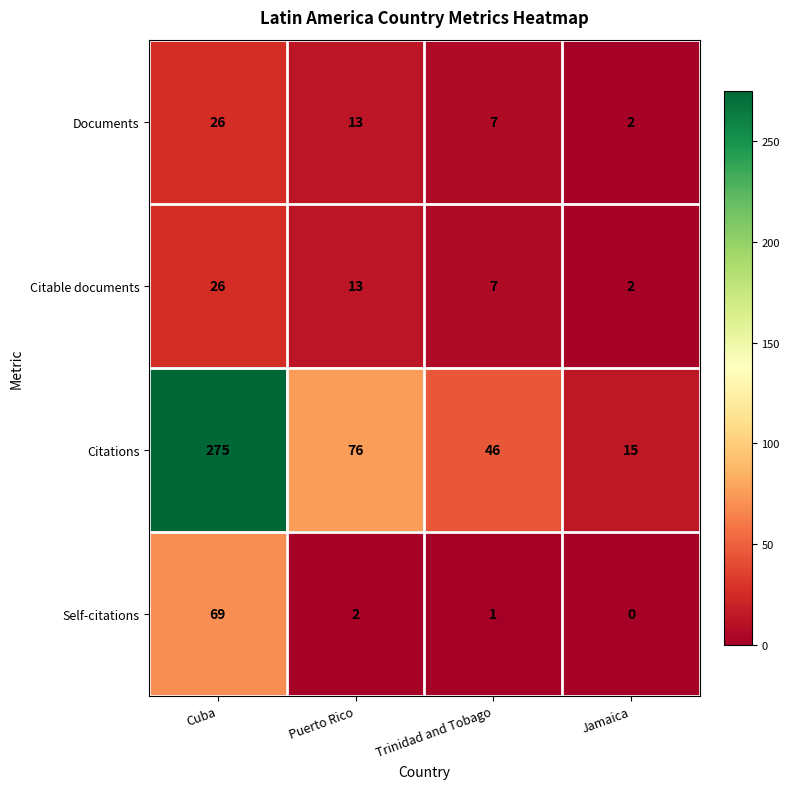

Which category has the highest value across all series?

Cuba